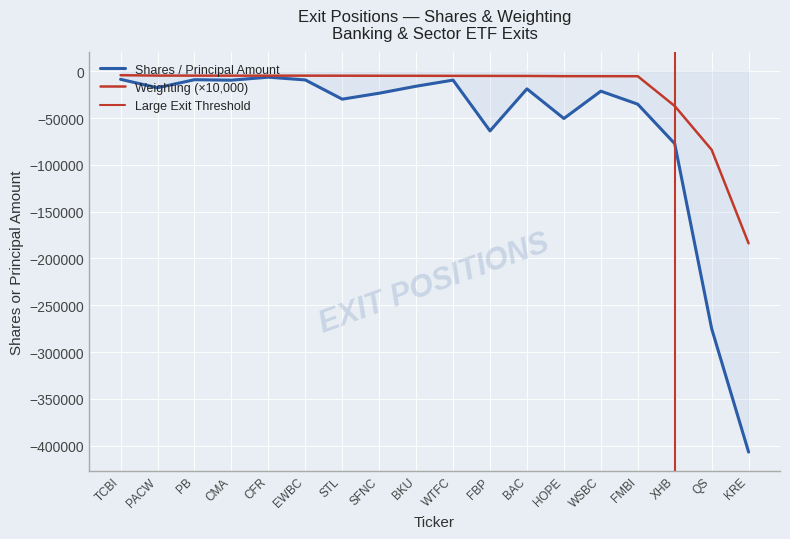

Reading left to right, what are all the values shown in this chart?

Shares or principal amount: TCBI=-8555	PACW=-17574	PB=-8967	CMA=-9462	CFR=-6256	EWBC=-9205	STL=-29751	SFNC=-23392	BKU=-15932	WTFC=-9378	FBP=-63669	BAC=-18744	HOPE=-50399	WSBC=-21216	FMBI=-35131	XHB=-77300	QS=-275000	KRE=-406900
Weighting: TCBI=-4140	PACW=-4560	PB=-4580	CMA=-4630	CFR=-4630	EWBC=-4630	STL=-4670	SFNC=-4730	BKU=-4770	WTFC=-4840	FBP=-4880	BAC=-4940	HOPE=-5170	WSBC=-5210	FMBI=-5250	XHB=-37060	QS=-83840	KRE=-183900